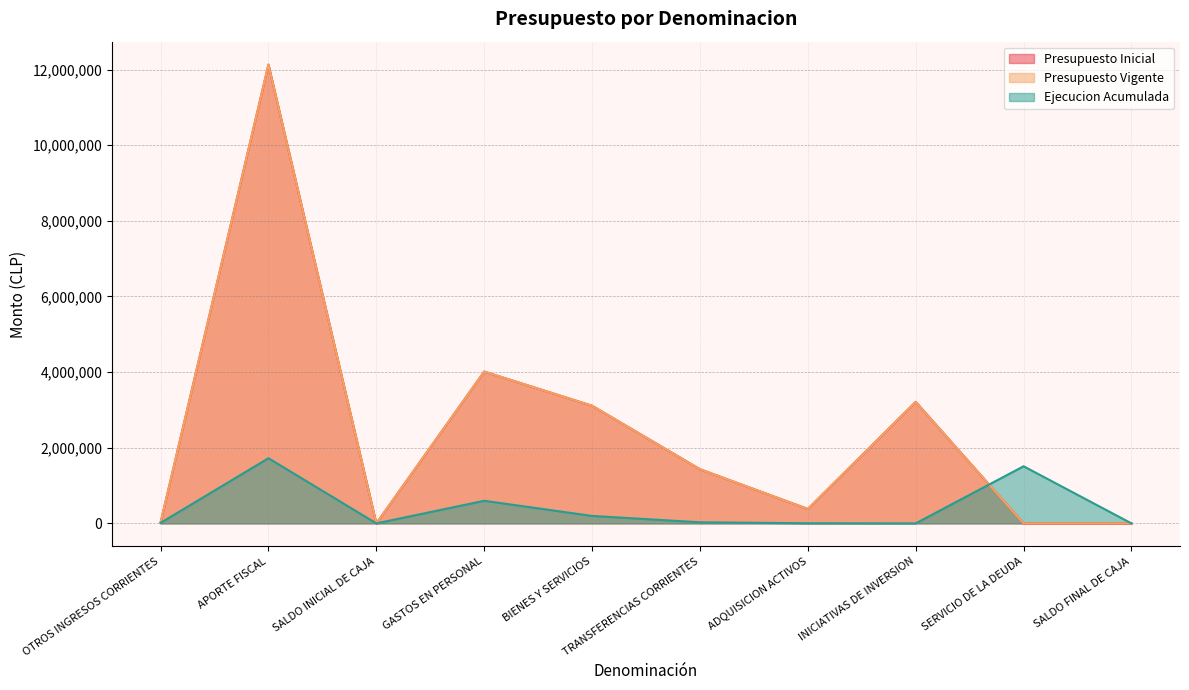

Which series has the largest total across all categories?

Presupuesto Inicial